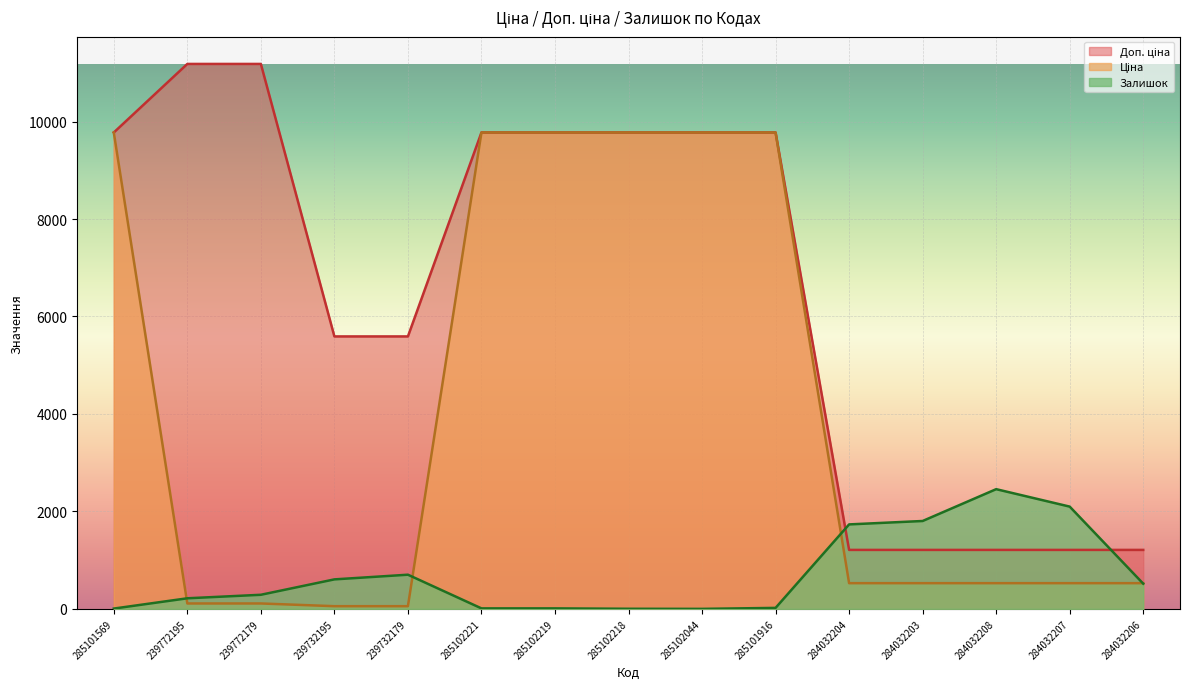

What is the difference between the second highest and second lowest values in the Ціна series?

9719.6